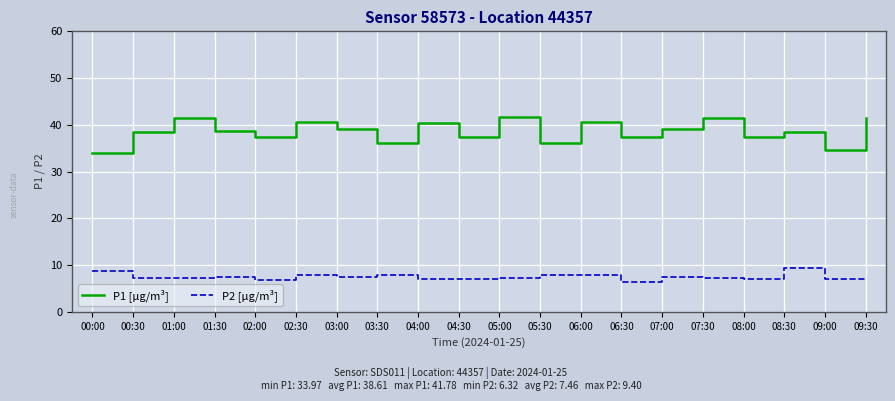

What is the difference between the maximum and second lowest values in the P1 [μg/m³] series?

7.2